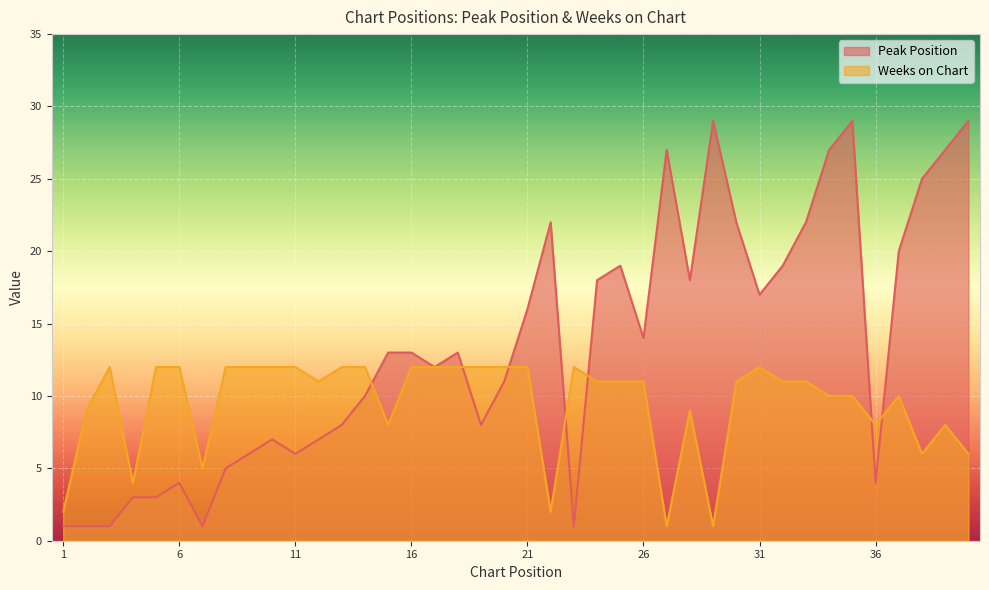

What is the value of the Peak Position point at the 16th from the left?

13